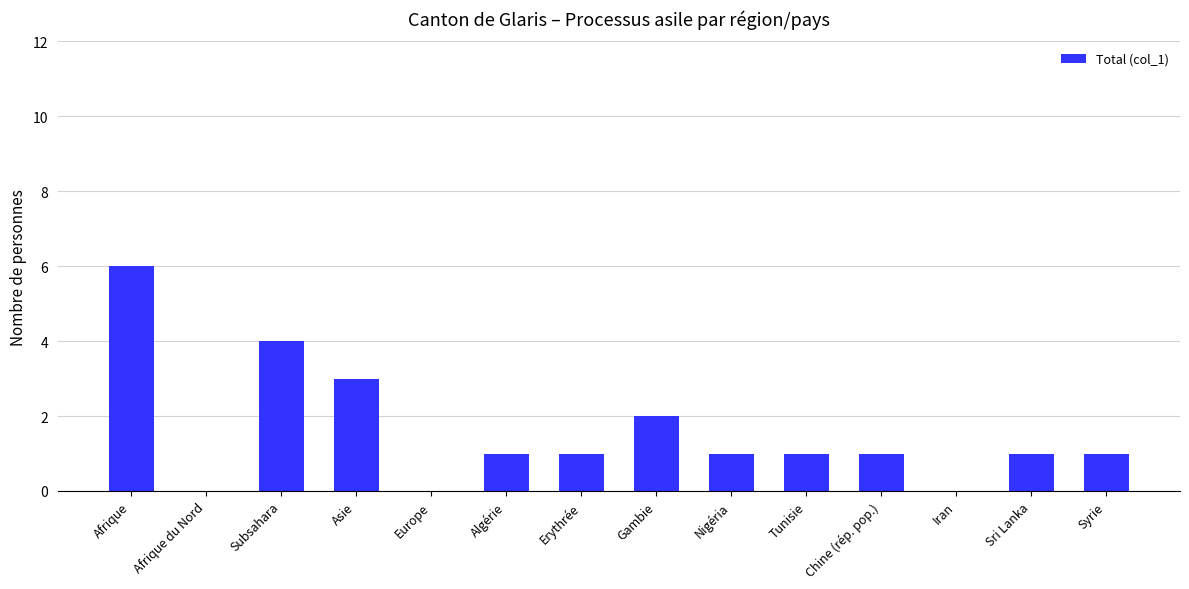

True or false: the data shows 0 at Erythrée.

False